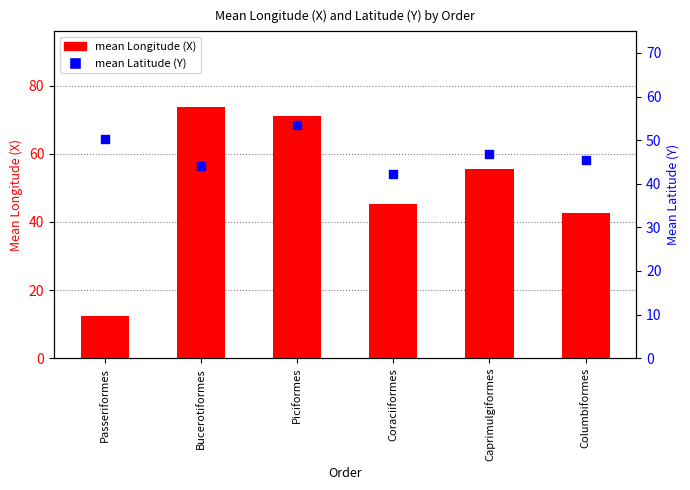

Which series has the largest total across all categories?

mean Longitude (X)